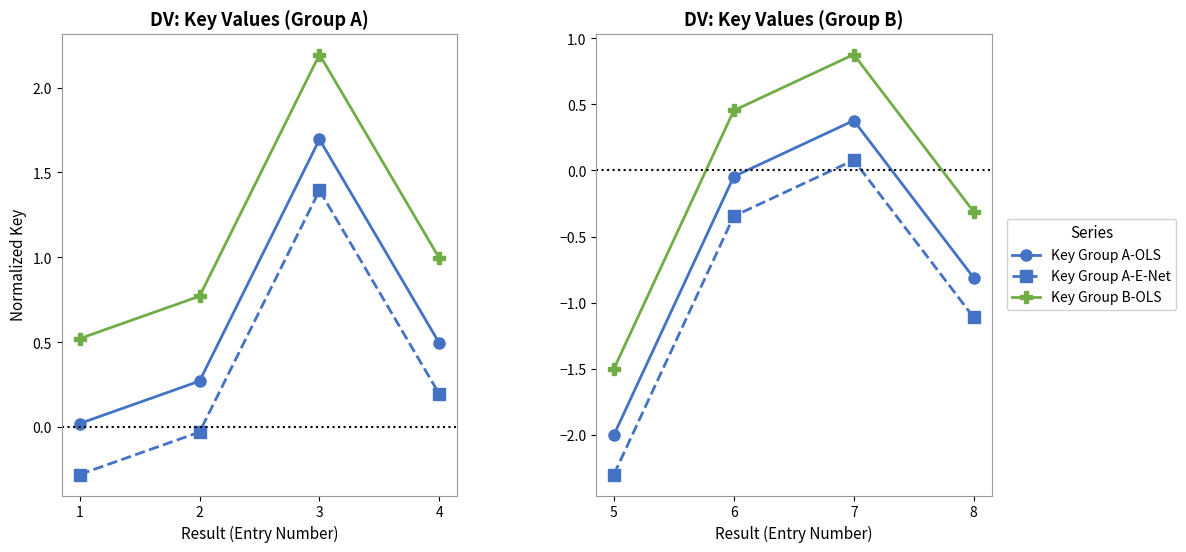

True or false: Key Group B-OLS and Key Group A-OLS intersect in this chart.

False